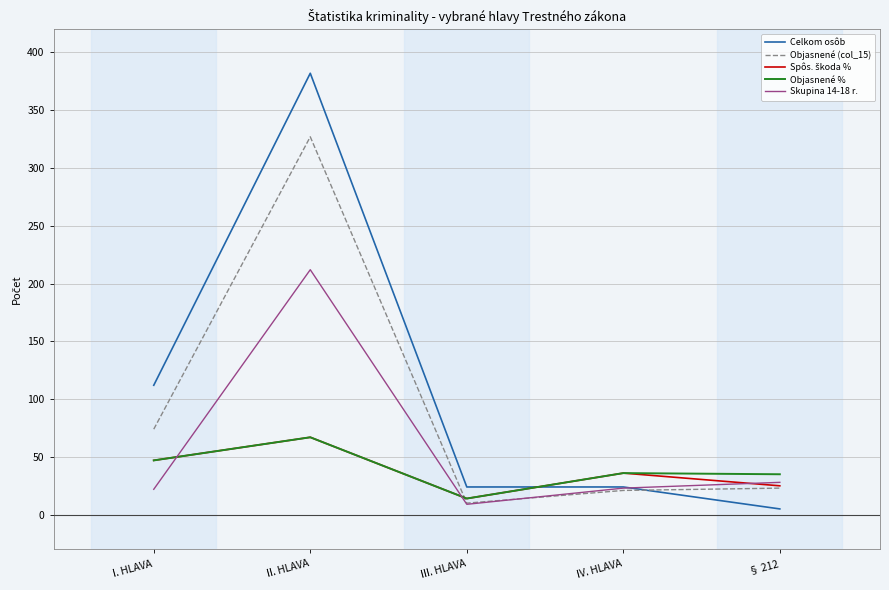

Does the chart have visible grid lines?

Yes